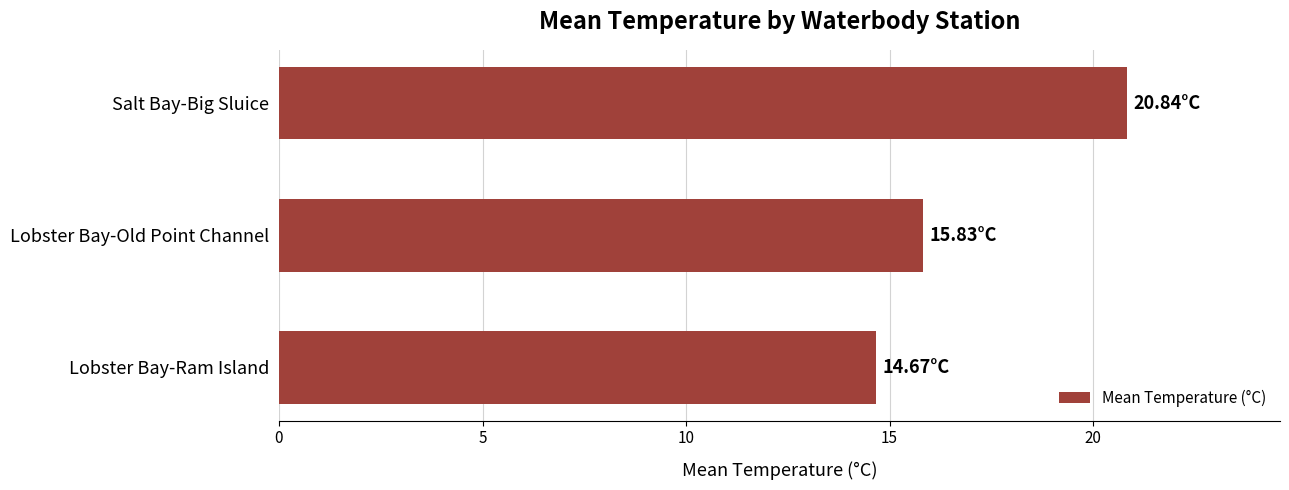

Which label corresponds to the largest value in the chart?

Salt Bay-Big Sluice